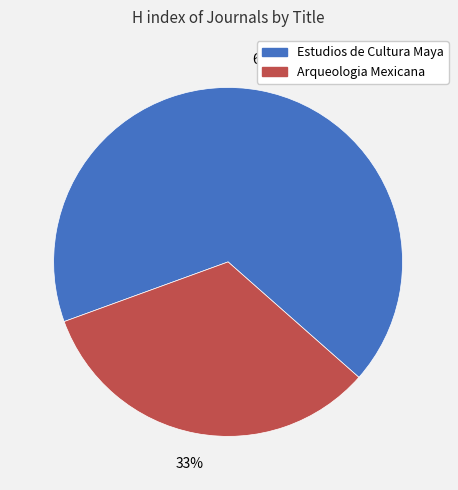

Rank the categories by value from lowest to highest.

Arqueologia Mexicana, Estudios de Cultura Maya